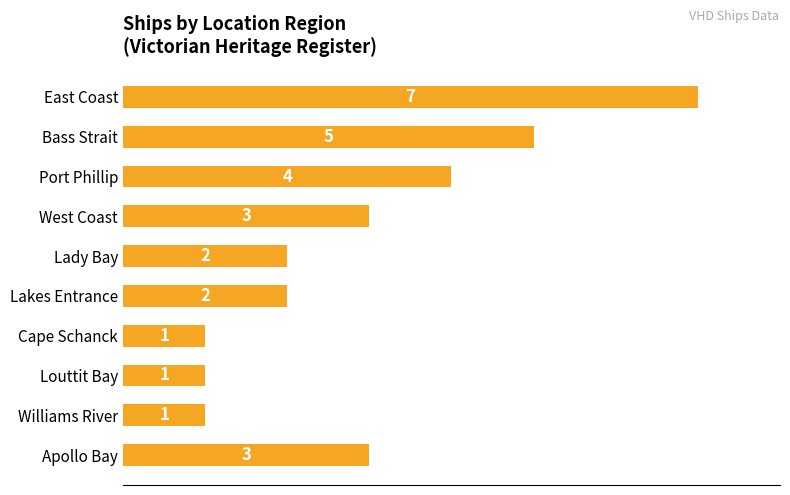

True or false: the data shows 2 at Lakes Entrance.

True